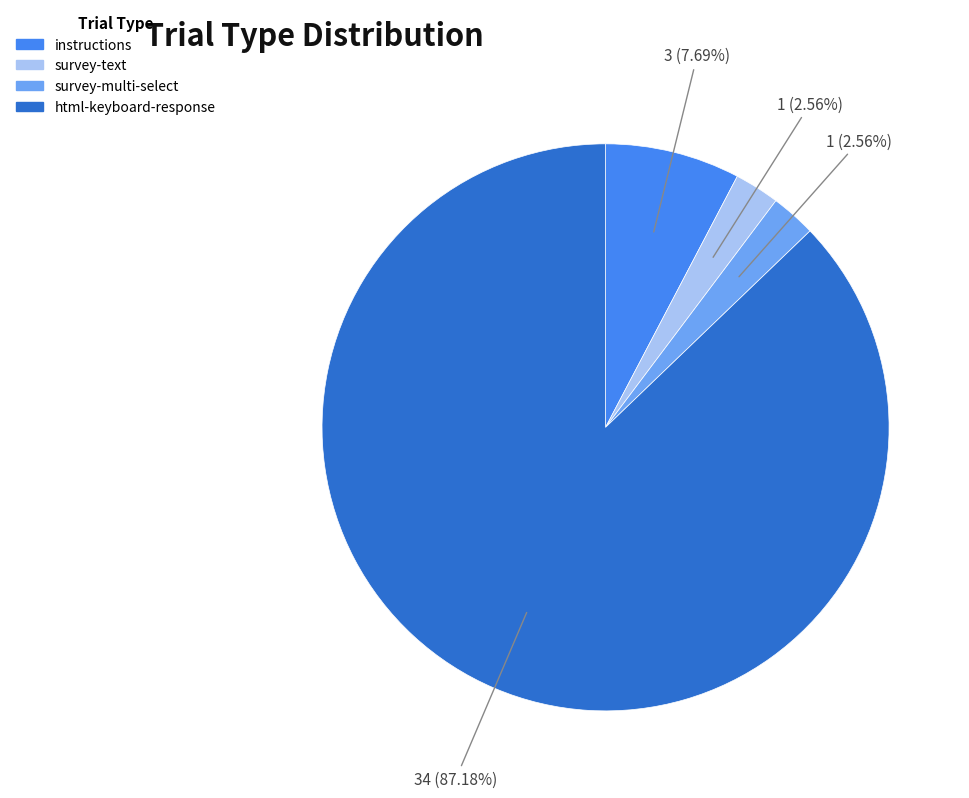

What is the majority slice?

html-keyboard-response